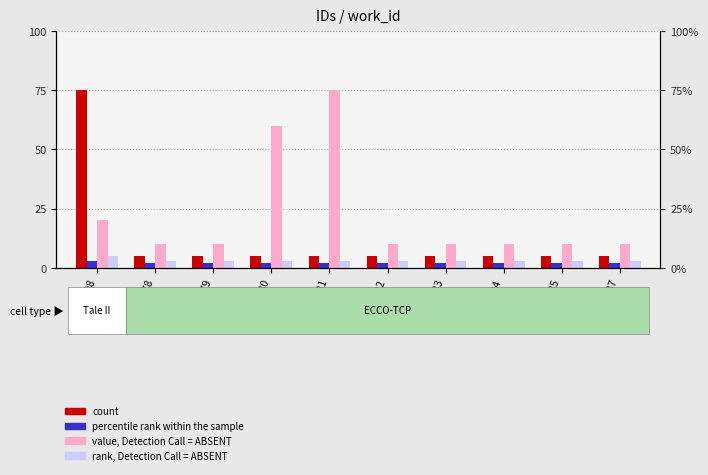

Reading left to right, extract all data points from this chart.

count: 17998=75	23278=5	23279=5	23280=5	23281=5	23282=5	23283=5	23284=5	23285=5	23287=5
percentile rank within the sample: 17998=3	23278=2	23279=2	23280=2	23281=2	23282=2	23283=2	23284=2	23285=2	23287=2
value, Detection Call = ABSENT: 17998=20	23278=10	23279=10	23280=60	23281=75	23282=10	23283=10	23284=10	23285=10	23287=10
rank, Detection Call = ABSENT: 17998=5	23278=3	23279=3	23280=3	23281=3	23282=3	23283=3	23284=3	23285=3	23287=3